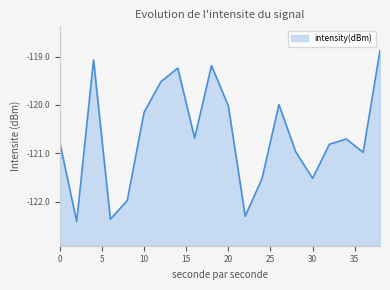

Rank the categories by value from highest to lowest.

38, 4, 18, 14, 12, 26, 20, 10, 16, 34, 0, 32, 28, 36, 30, 24, 8, 22, 6, 2